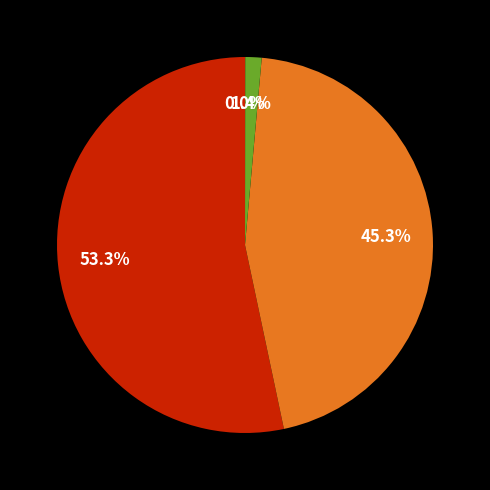

Does any single category account for the majority?

Yes